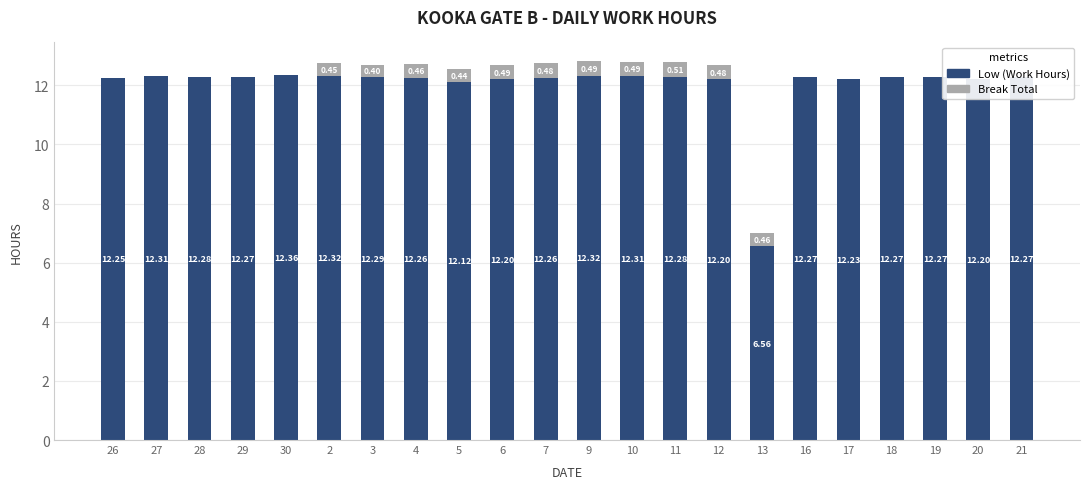

Reading left to right, transcribe all the data shown in this chart.

Low: 26=12.2	27=12.3	28=12.3	29=12.3	30=12.4	2=12.3	3=12.3	4=12.3	5=12.1	6=12.2	7=12.3	9=12.3	10=12.3	11=12.3	12=12.2	13=6.6	16=12.3	17=12.2	18=12.3	19=12.3	20=12.2	21=12.3
Break Total: 26=0.0	27=0.0	28=0.0	29=0.0	30=0.0	2=0.4	3=0.4	4=0.5	5=0.4	6=0.5	7=0.5	9=0.5	10=0.5	11=0.5	12=0.5	13=0.5	16=0.0	17=0.0	18=0.0	19=0.0	20=0.0	21=0.0